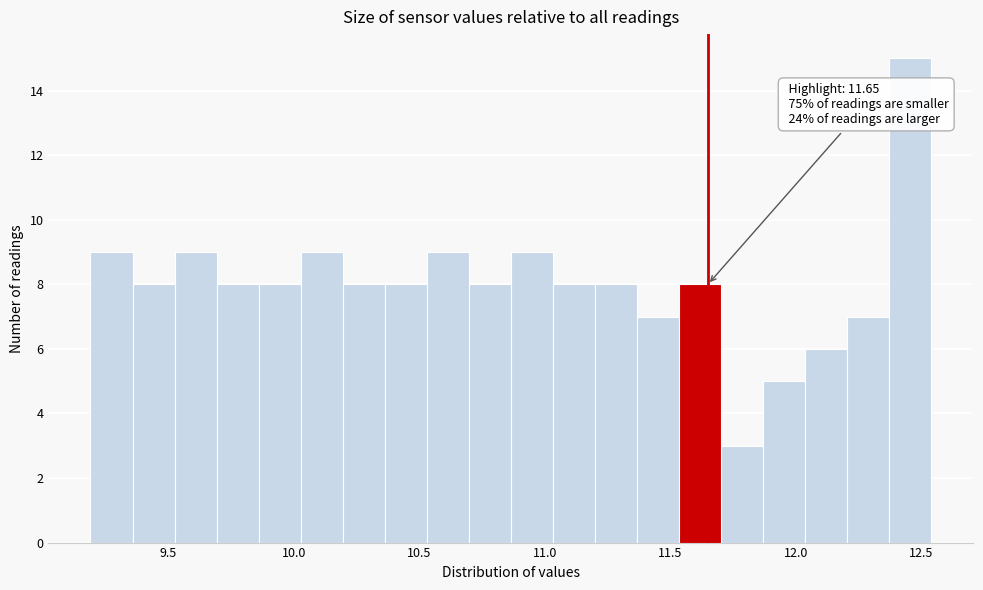

Around what value on the x-axis is the tallest bar? Give the approximate position of its centre, as read against the axis.

12.45